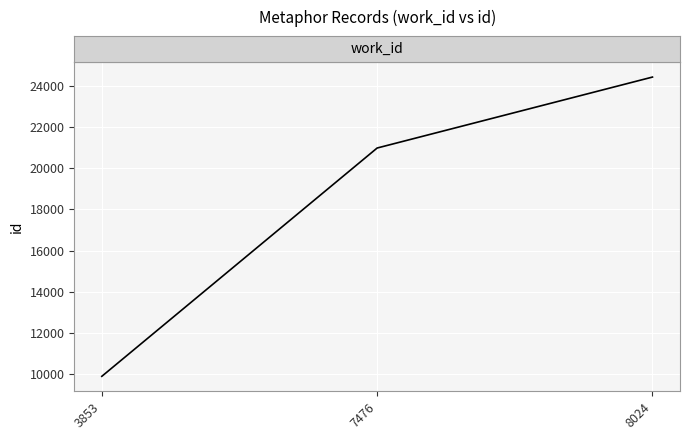

At which label is the value closest to 17164?

7476